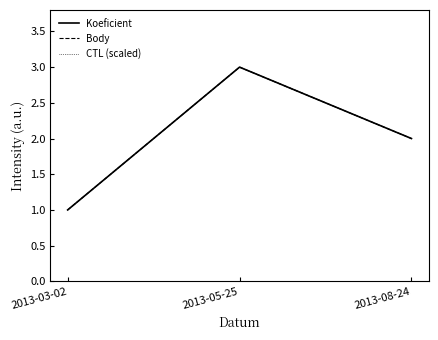

Does the chart display data point markers on the line(s)?

No